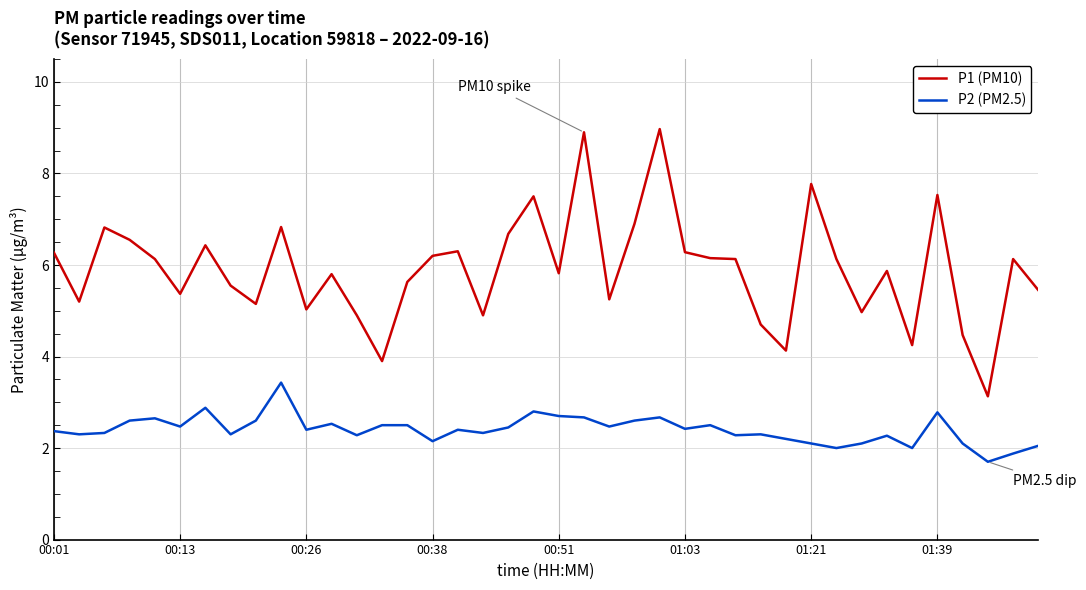

What is the greatest value displayed?

9.0